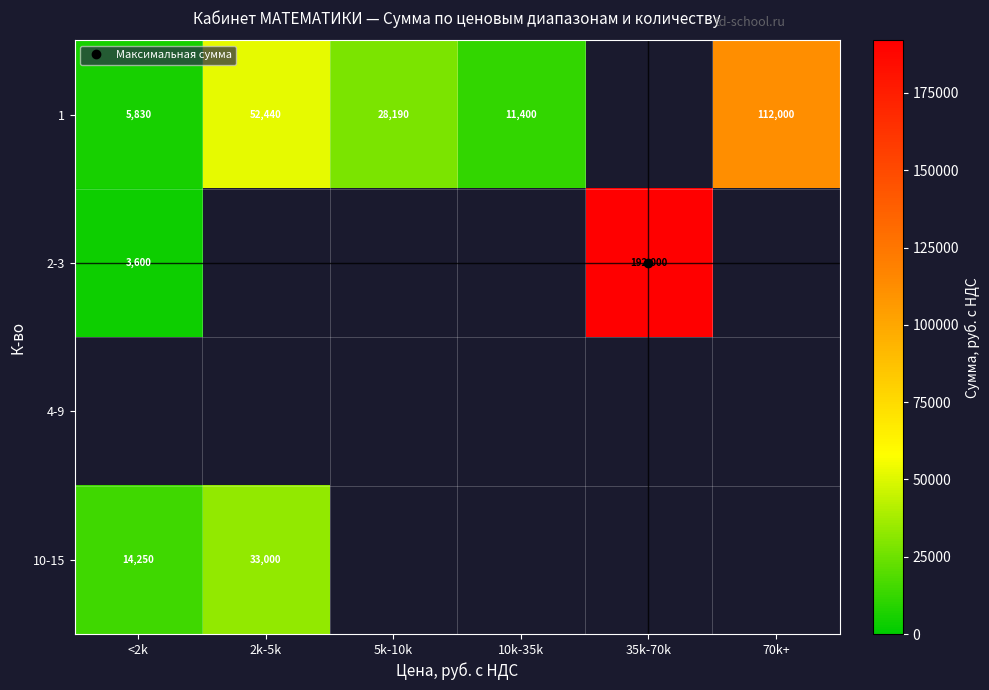

Which category has the highest value across all series?

35k-70k